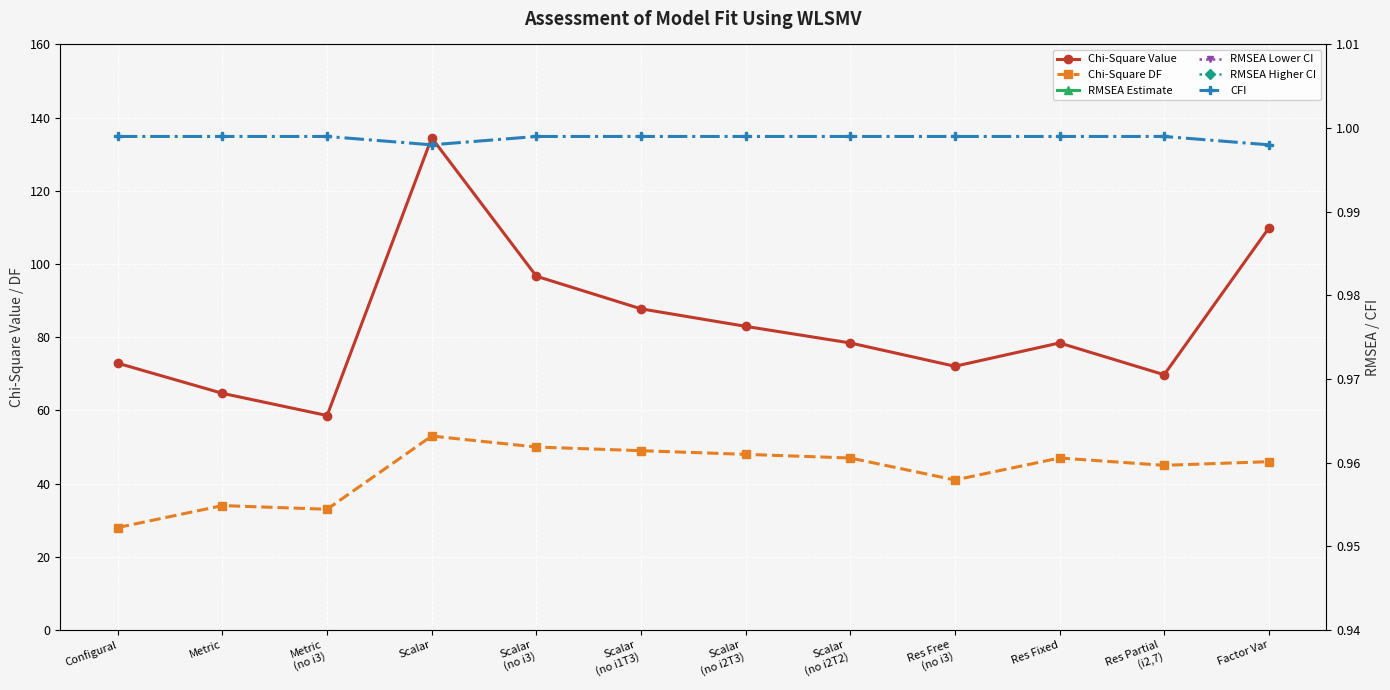

Is it true that RMSEA Estimate equals 0.0 at Scalar
(no i2T2)?

True